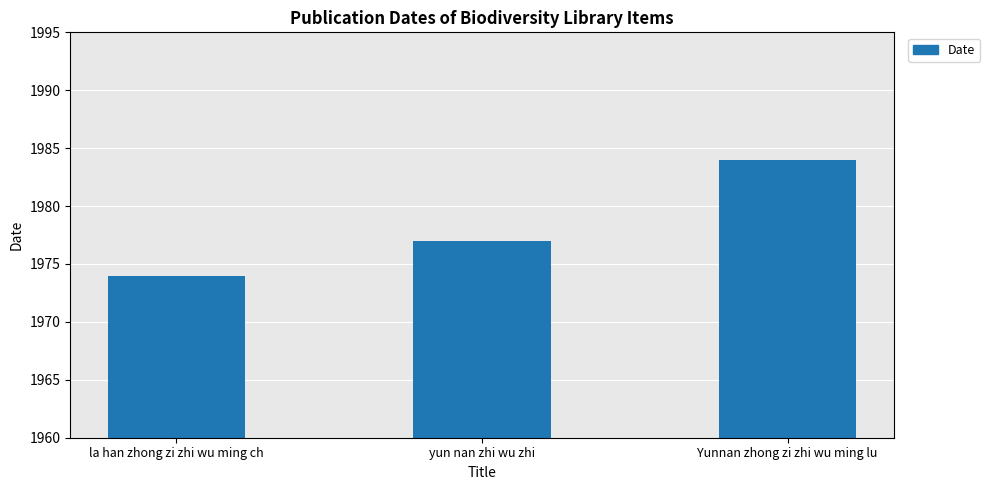

What is the label of the 3rd bar from the right?

la han zhong zi zhi wu ming ch